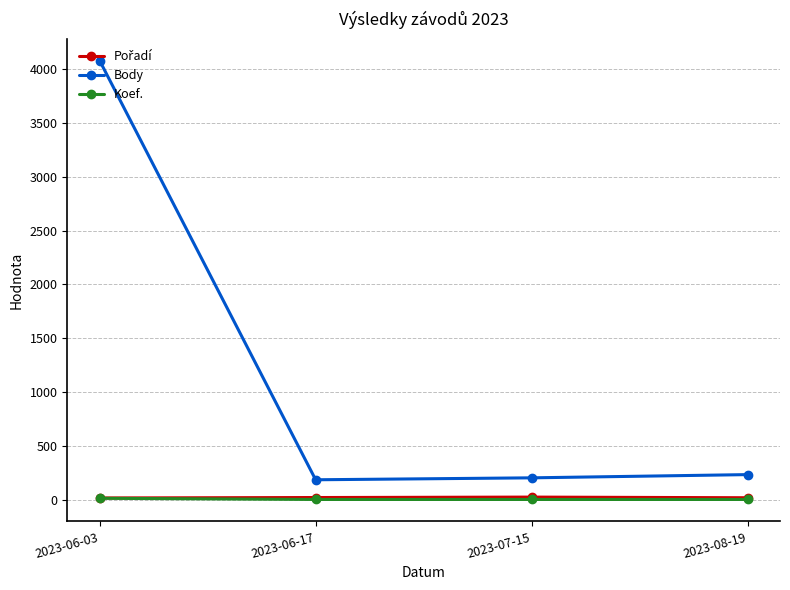

What is the greatest value displayed?

4079